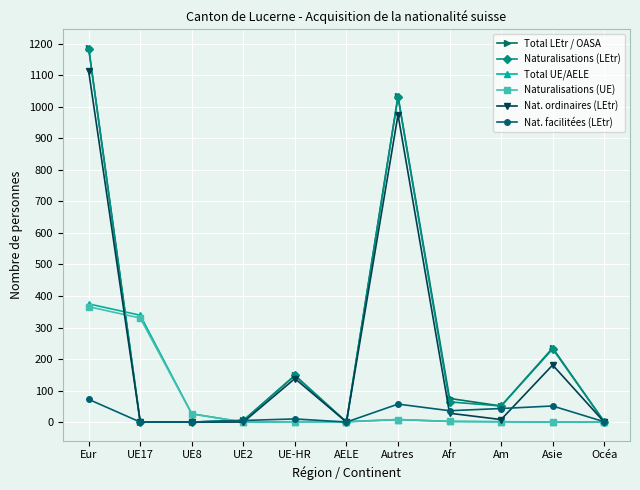

Which series has the largest range (max minus min)?

Total LEtr / OASA